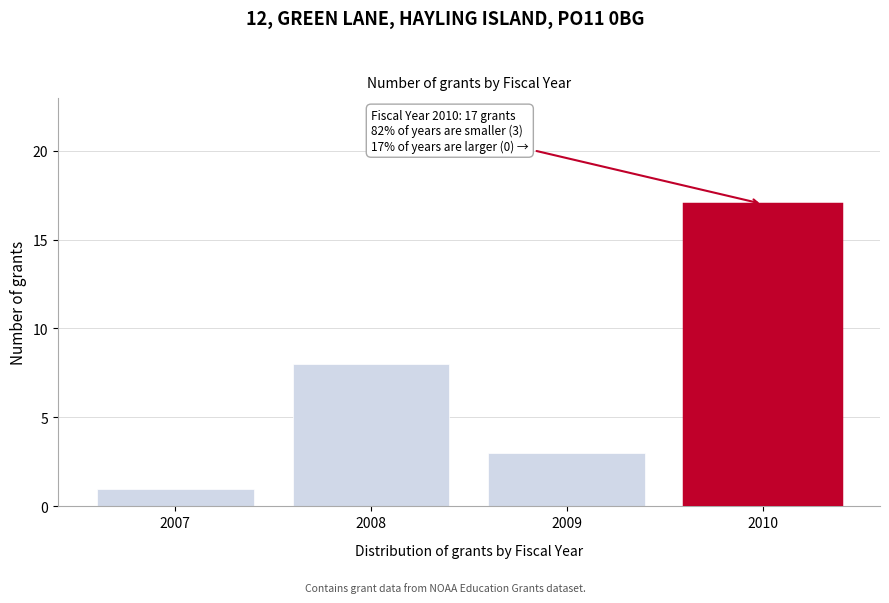

Reading left to right, transcribe all the data shown in this chart.

2007=1	2008=8	2009=3	2010=17